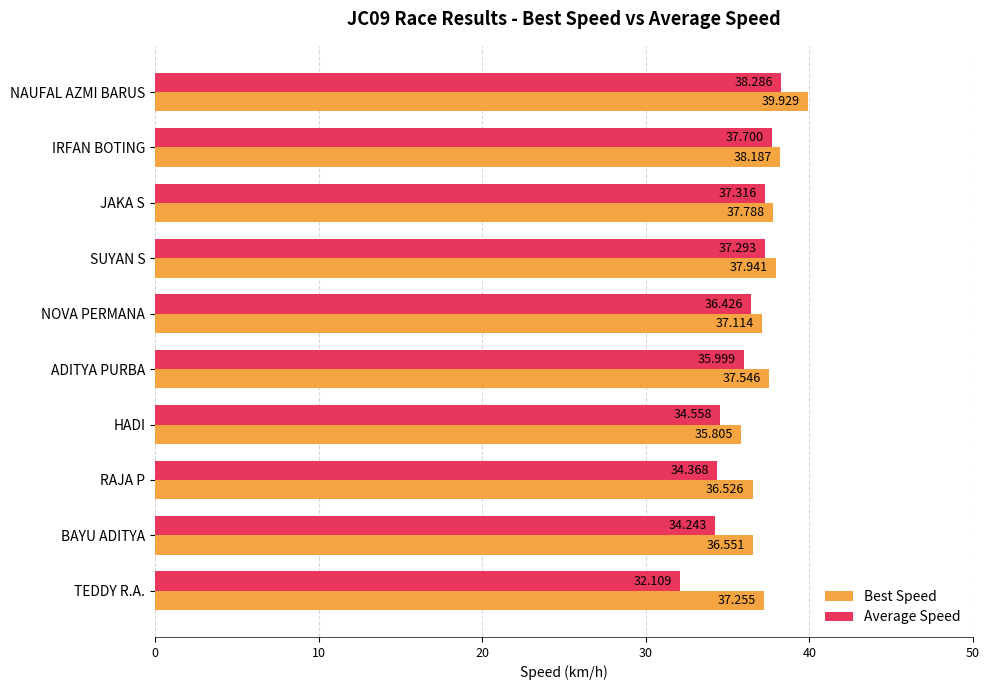

List the series in order of their peak value, lowest first.

Average Speed, Best Speed